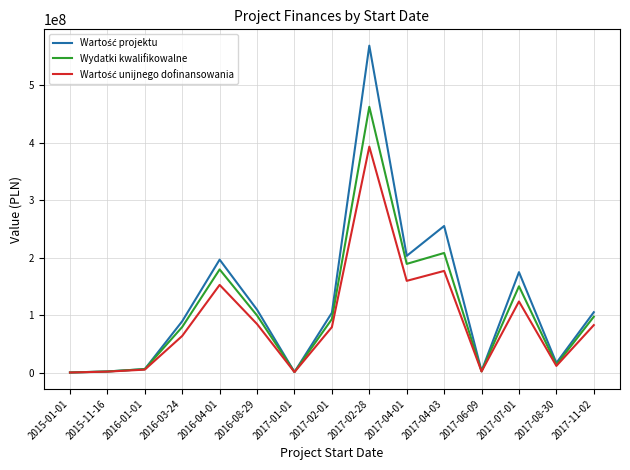

At which category is the sum across all series the highest?

2017-02-28